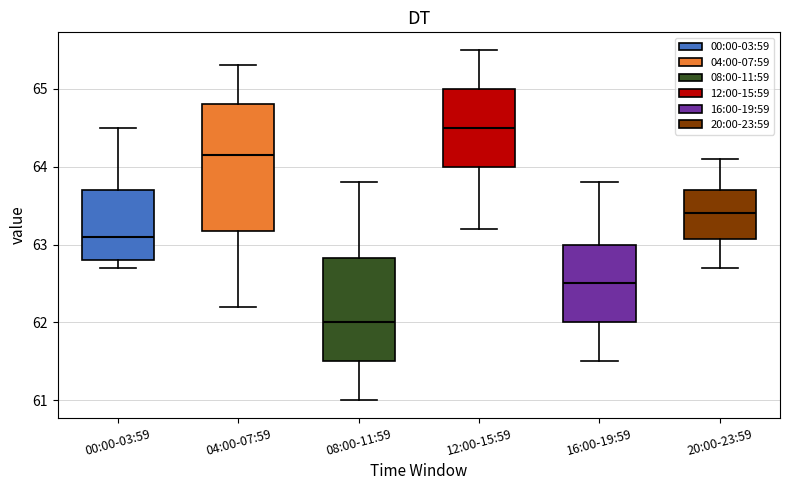

Where does the upper whisker of the box for 20:00-23:59 end on the y-axis? The values are not printed on the chart, so give them approximately, as read against the axis.

64.1